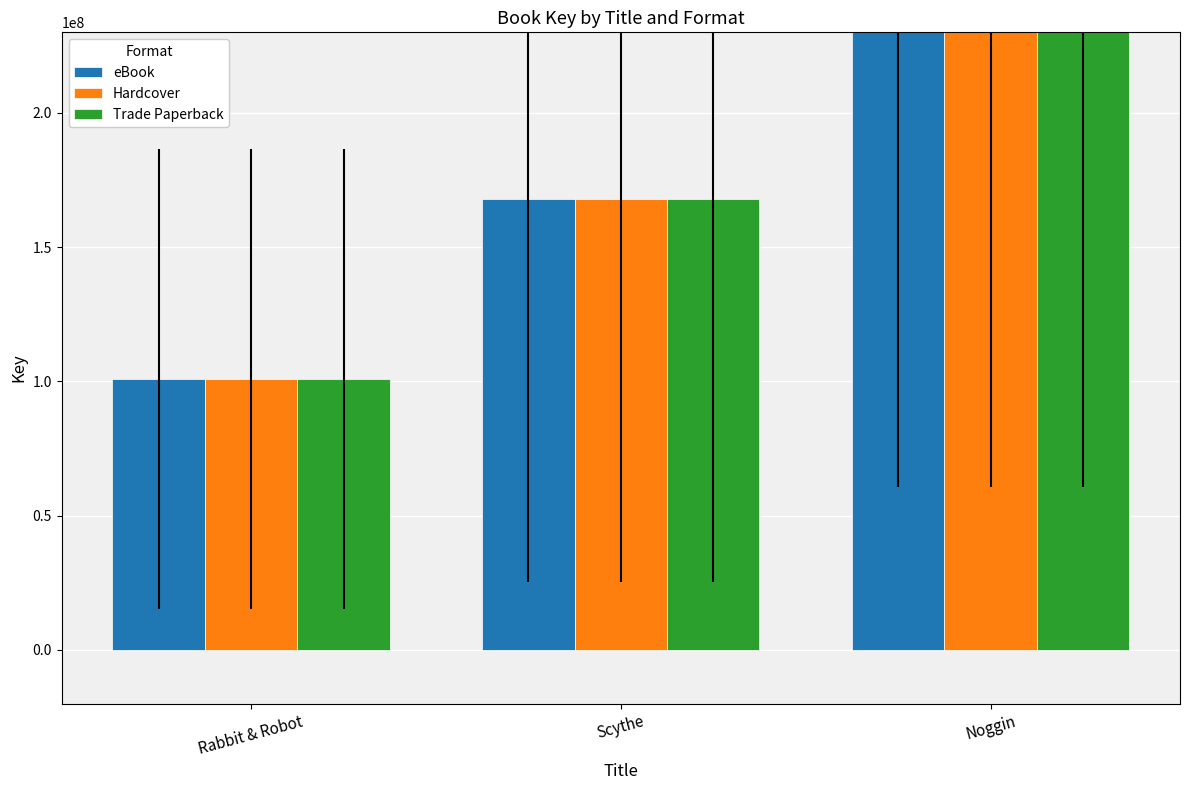

At which label is Hardcover closest to 252128969?

Scythe